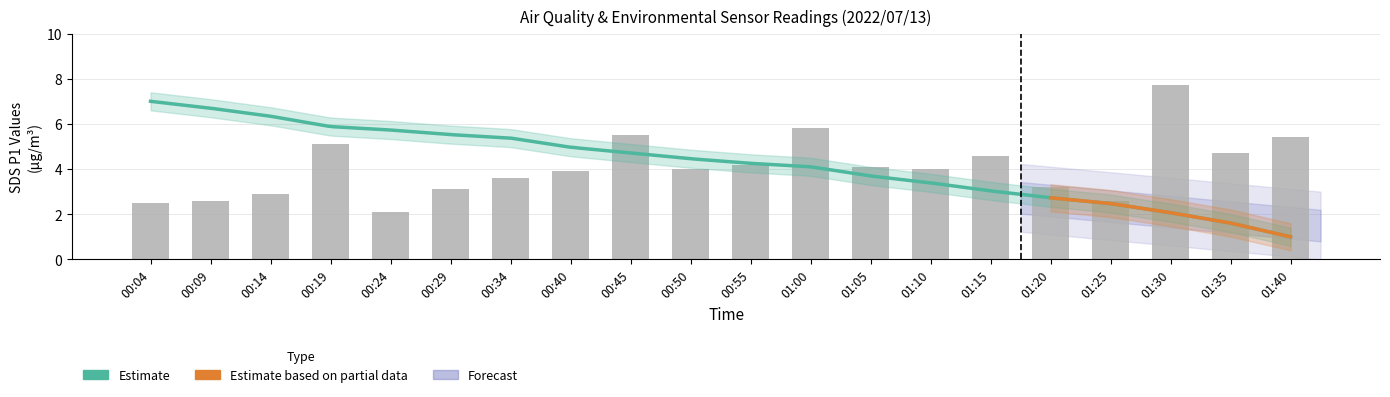

What position from the right is 00:09?

19